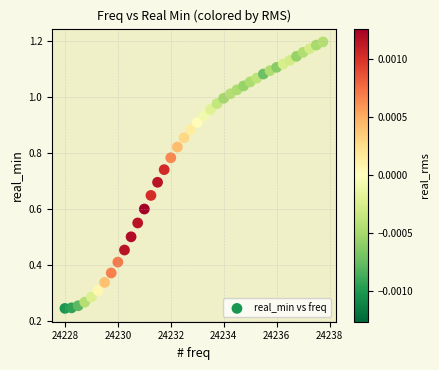

What is the range of X values (max minus min)?

9.8